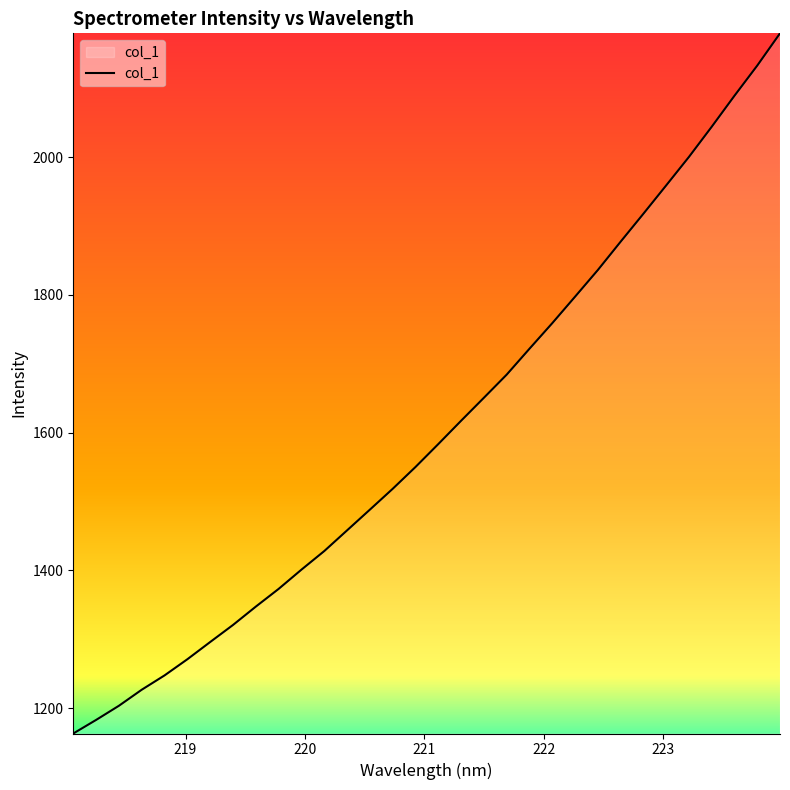

What is the difference between the maximum and minimum values?

1016.7